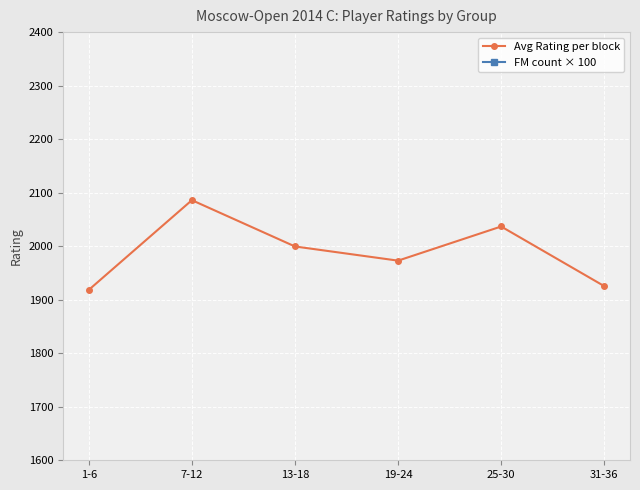

Count the number of data series in this chart.

2